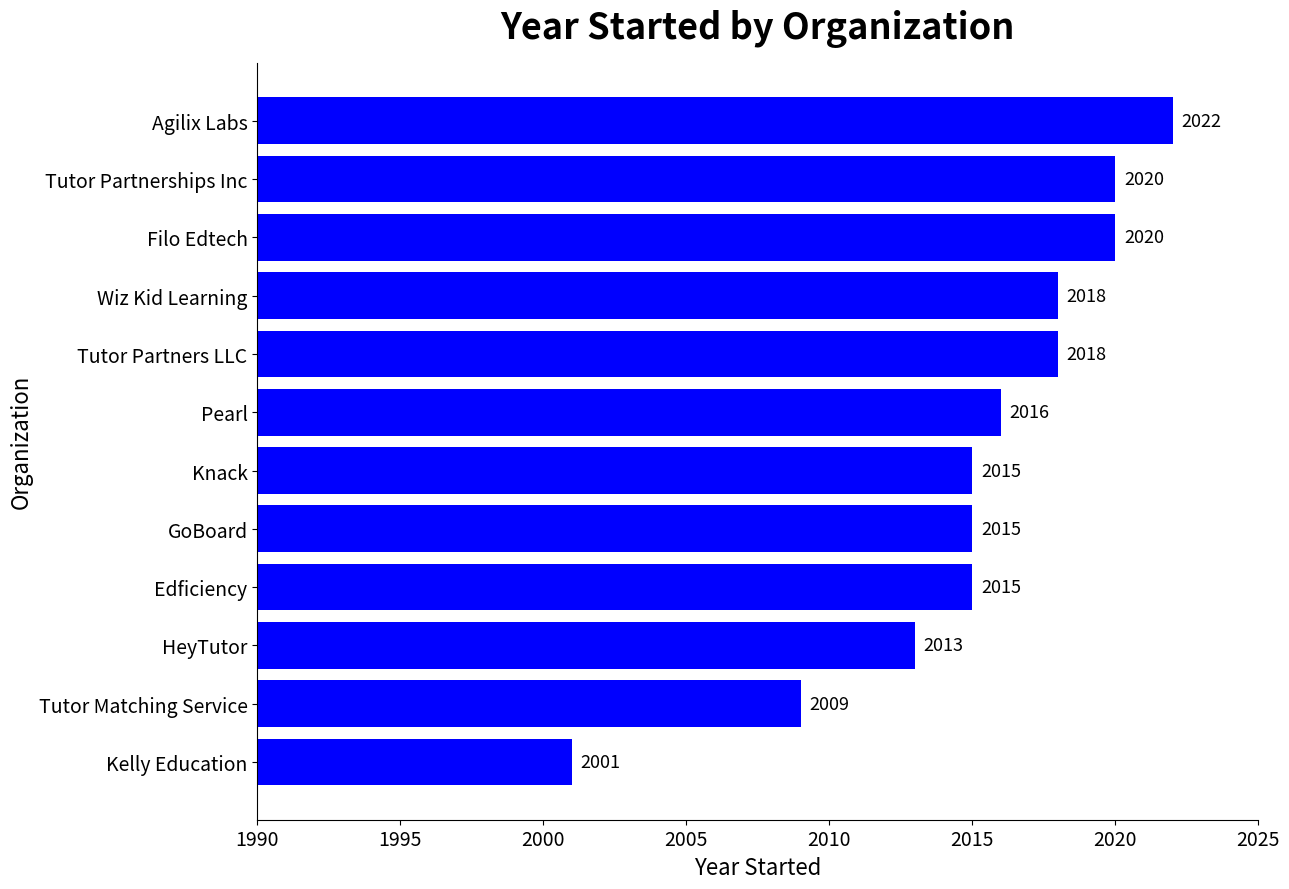

What is the change in value from HeyTutor to Agilix Labs?

+9